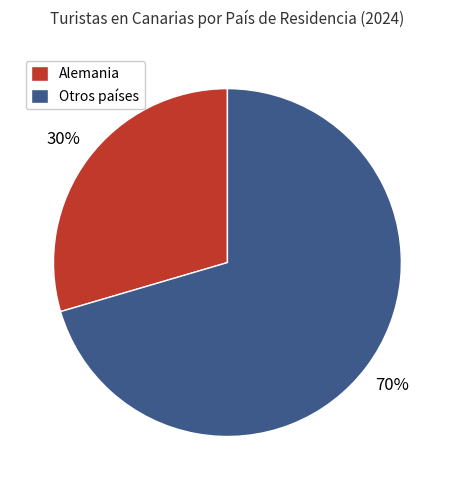

Is Otros países the majority of the pie?

Yes